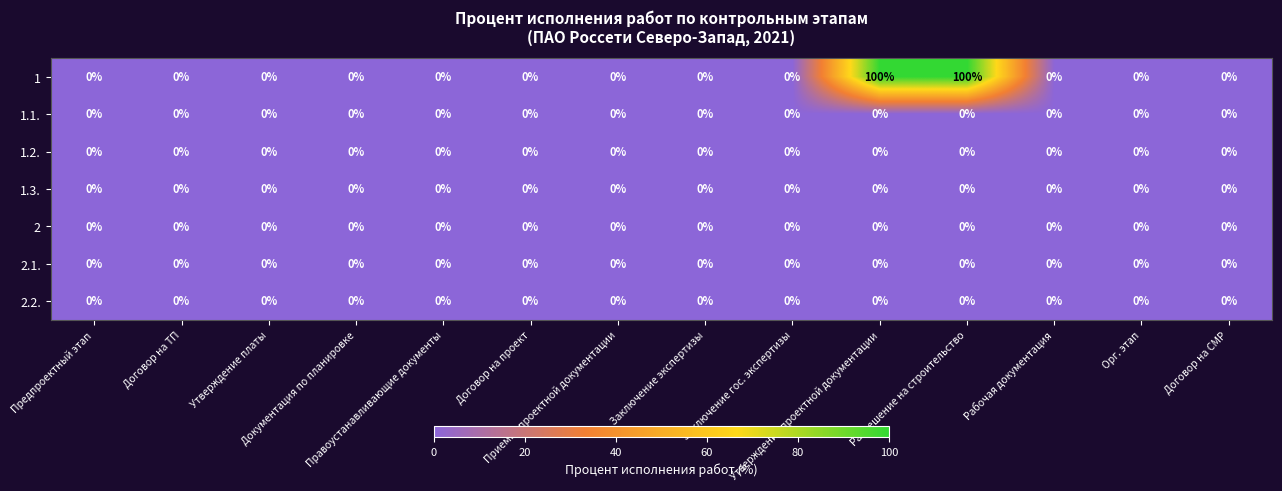

What is the average value of the 1 series?

14